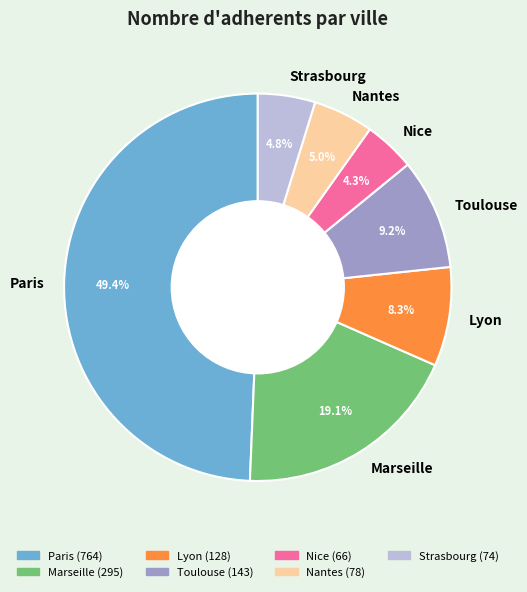

What is the ratio of the value at Paris to the value at Marseille?

2.6